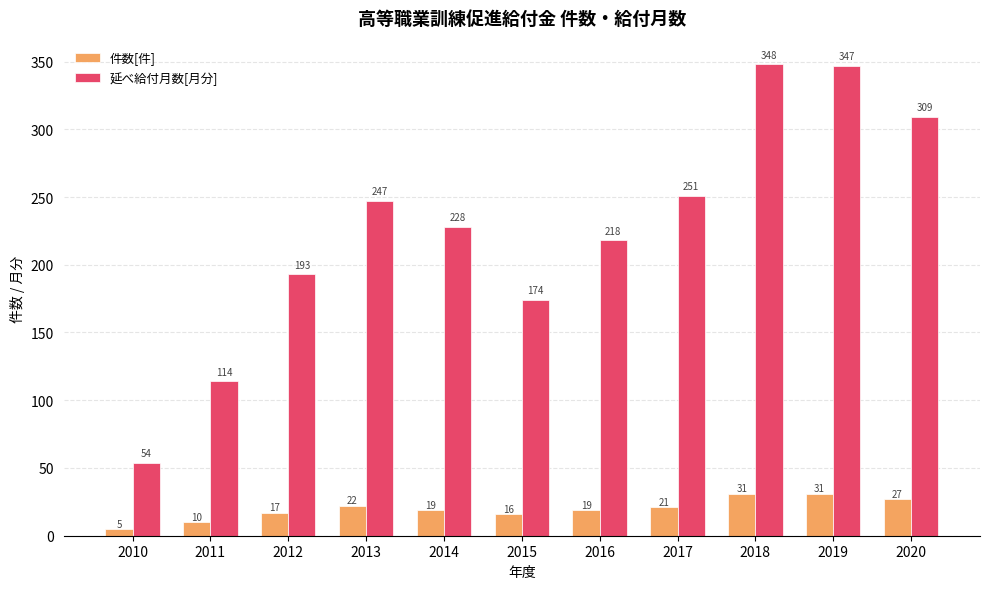

Reading left to right, list all the values displayed in this chart.

件数[件]: 5	10	17	22	19	16	19	21	31	31	27
延べ給付月数[月分]: 54	114	193	247	228	174	218	251	348	347	309